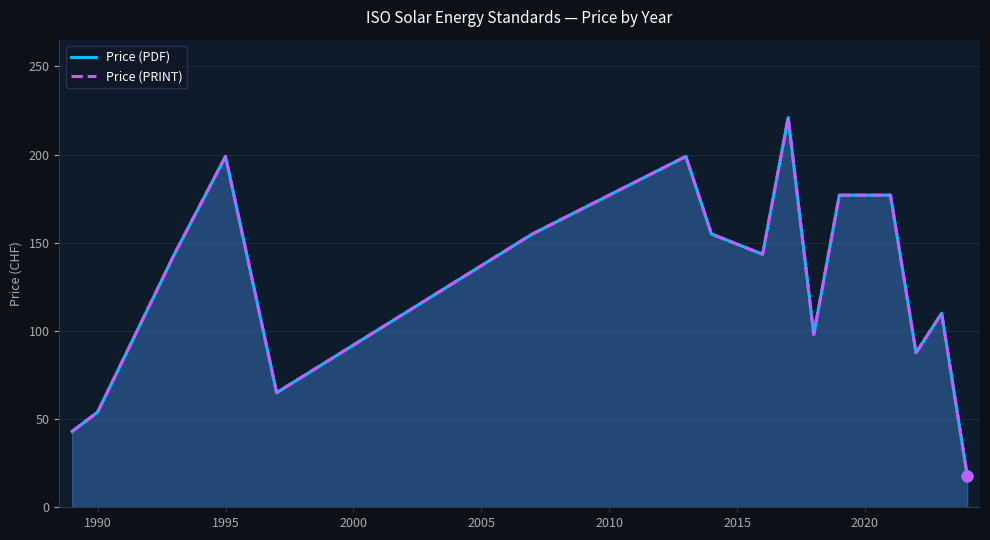

Which series has the largest total across all categories?

Price (PDF)